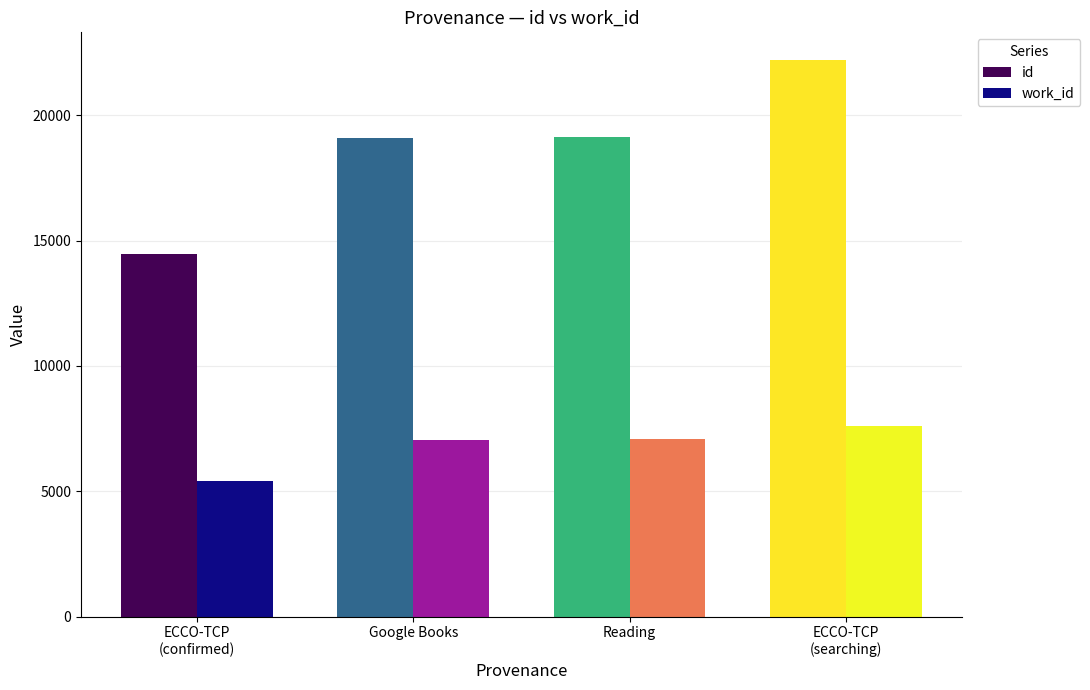

At which label does id reach its peak?

ECCO-TCP
(searching)